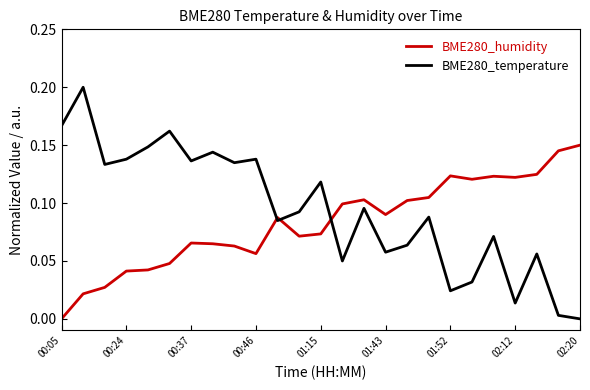

Which series has the largest range (max minus min)?

BME280_temperature